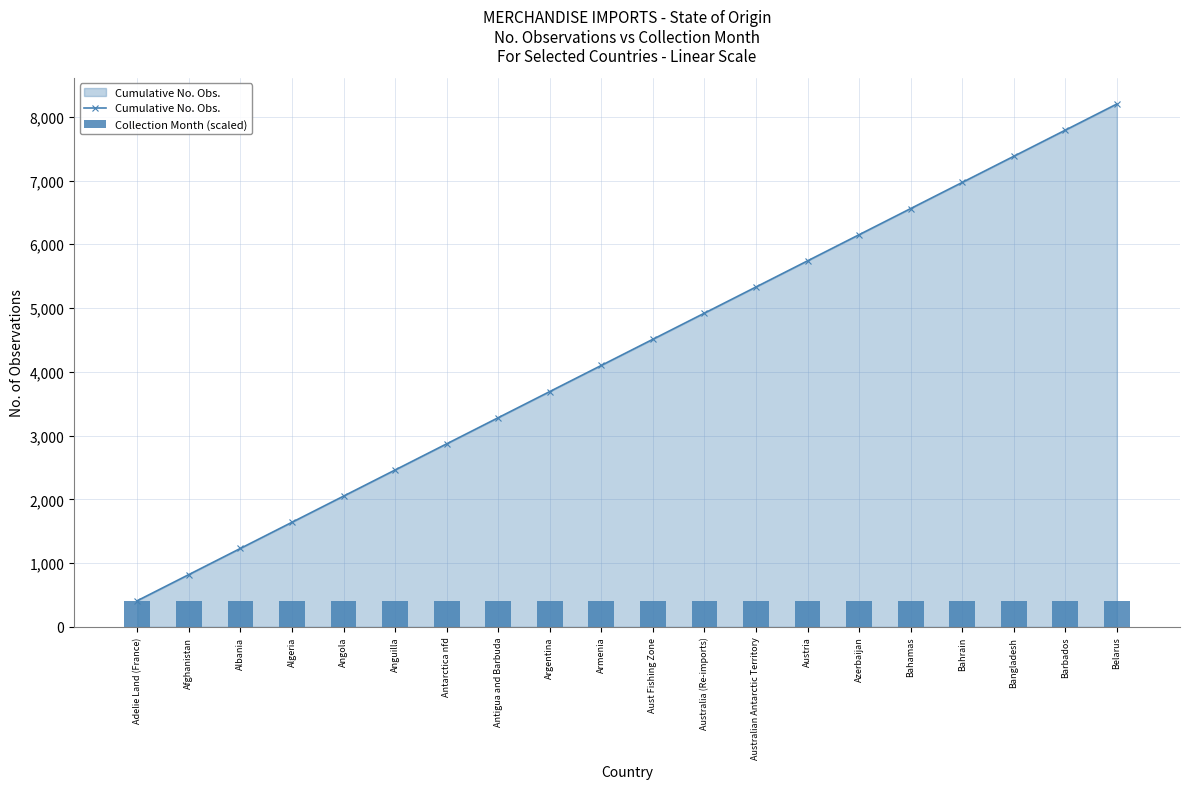

The value of Collection Month (scaled) at Antigua and Barbuda is 410. True or false?

True